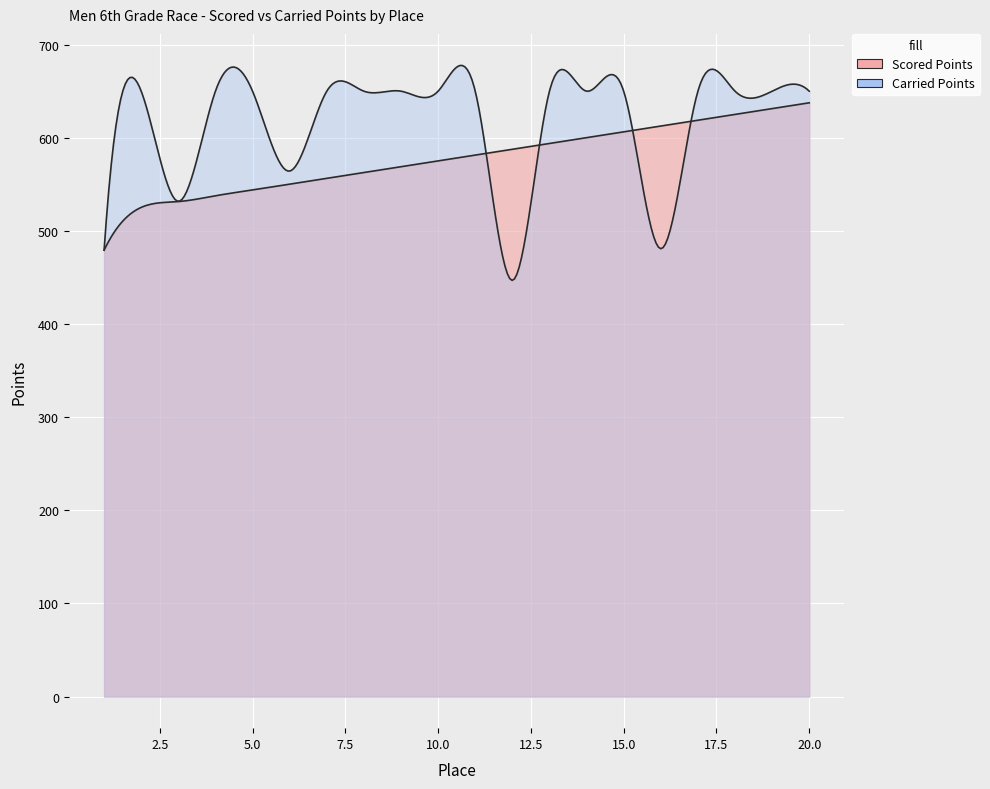

How many values in the Scored Points series are below 581?

10